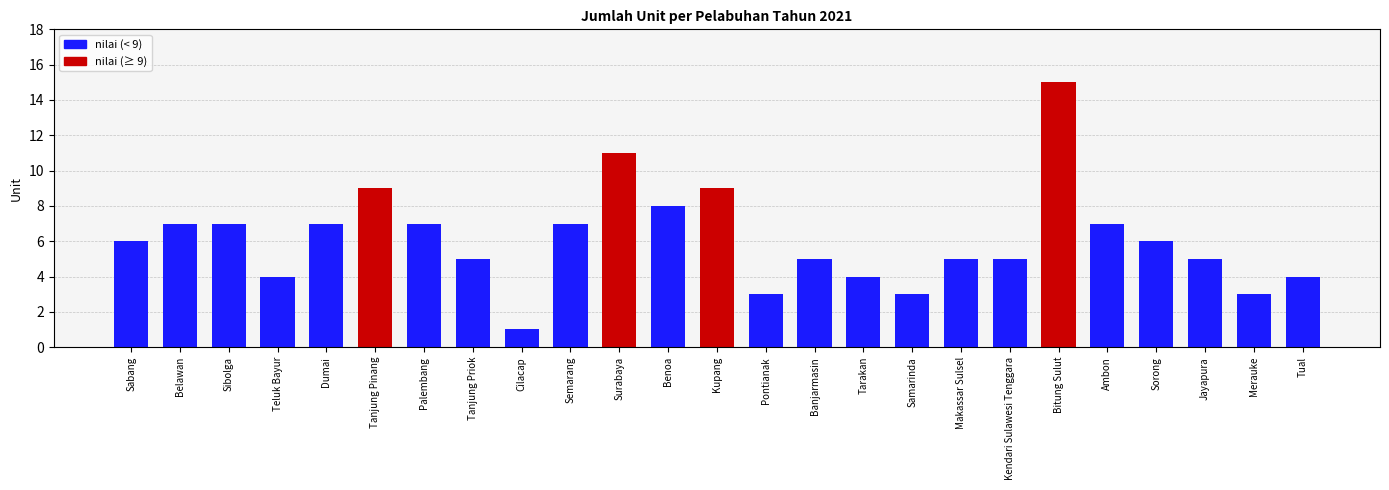

What is the difference between the maximum and second lowest values?

12